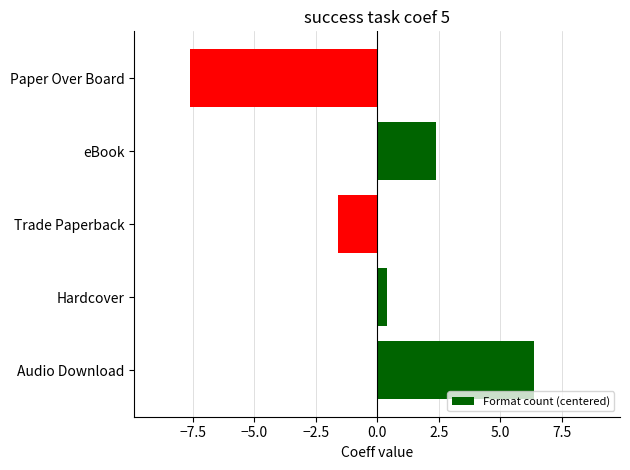

Read the value at Trade Paperback.

-1.6